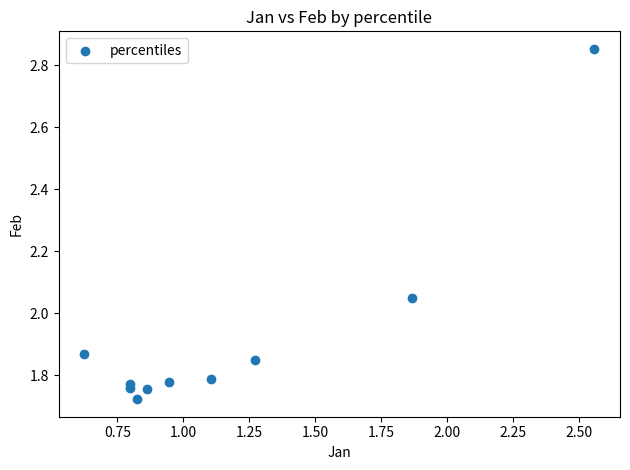

What is the range of Y values (max minus min)?

1.1